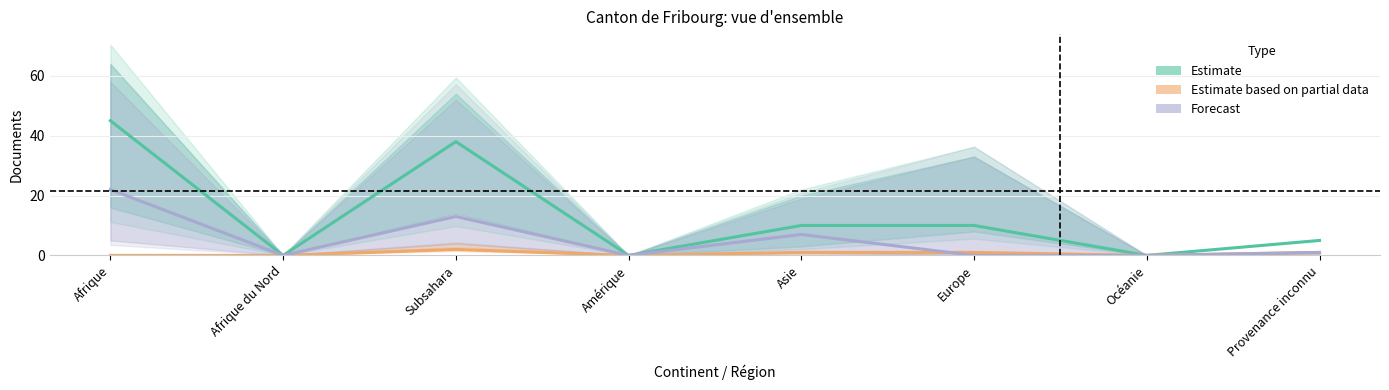

The Forecast series shows 15 at Amérique. True or false?

False